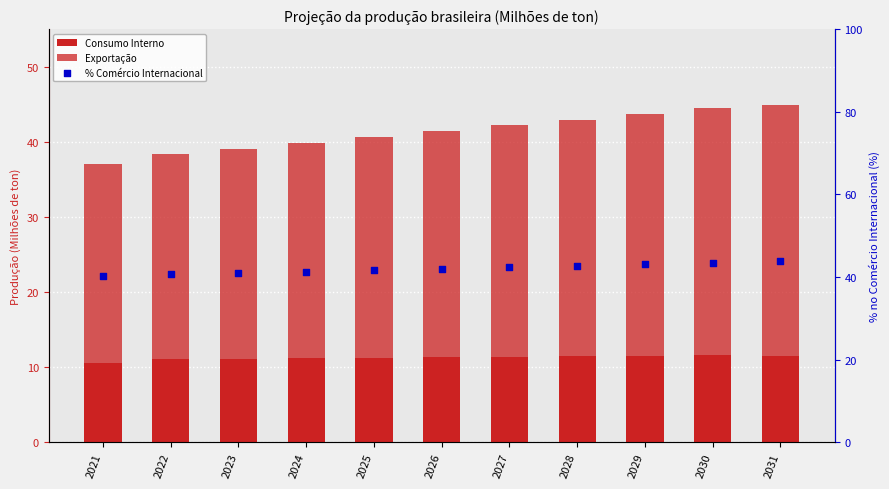

Which series reaches the minimum Y coordinate?

Consumo Interno